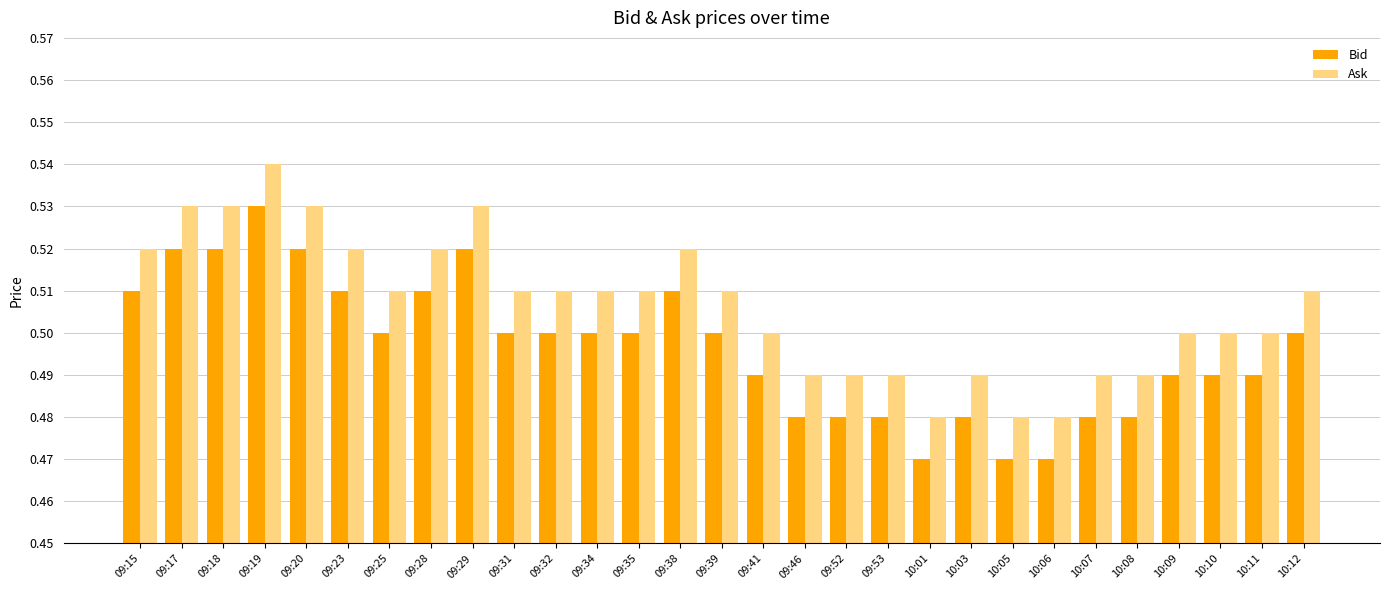

How many groups of bars are there?

29